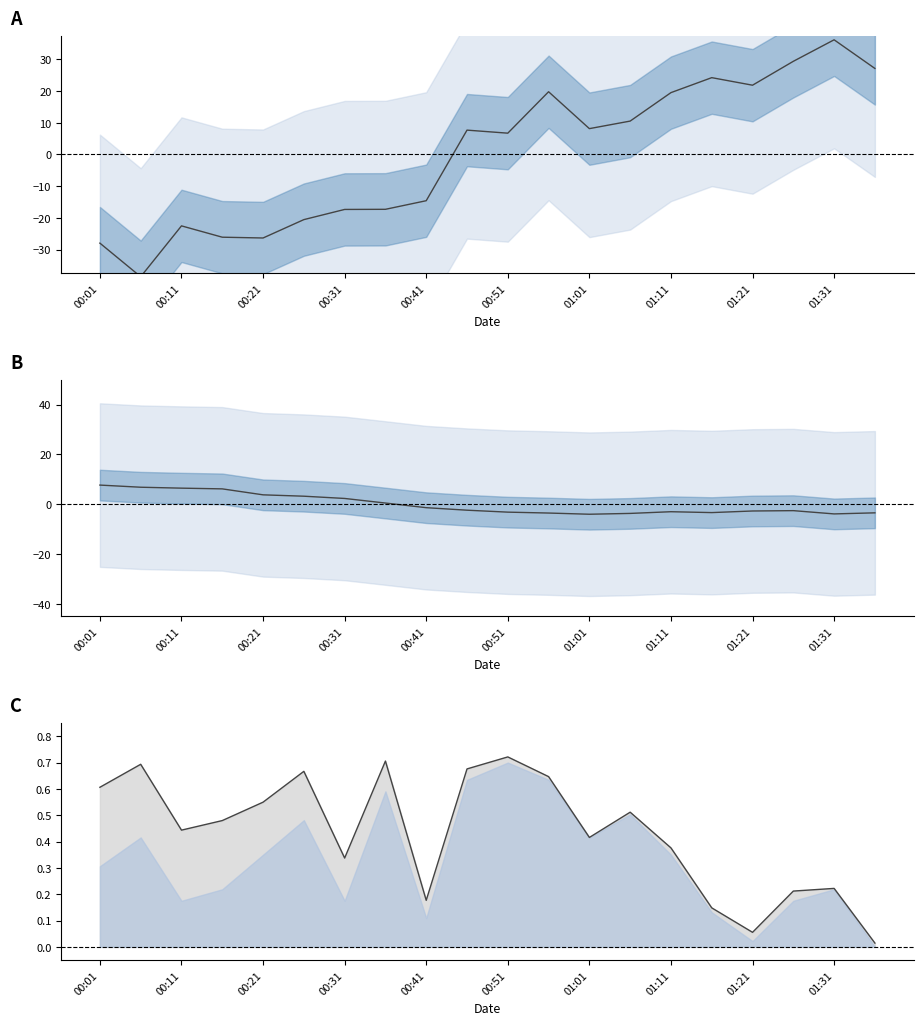

What is the value of the humidity mean point at the 18th from the left?

-2.6